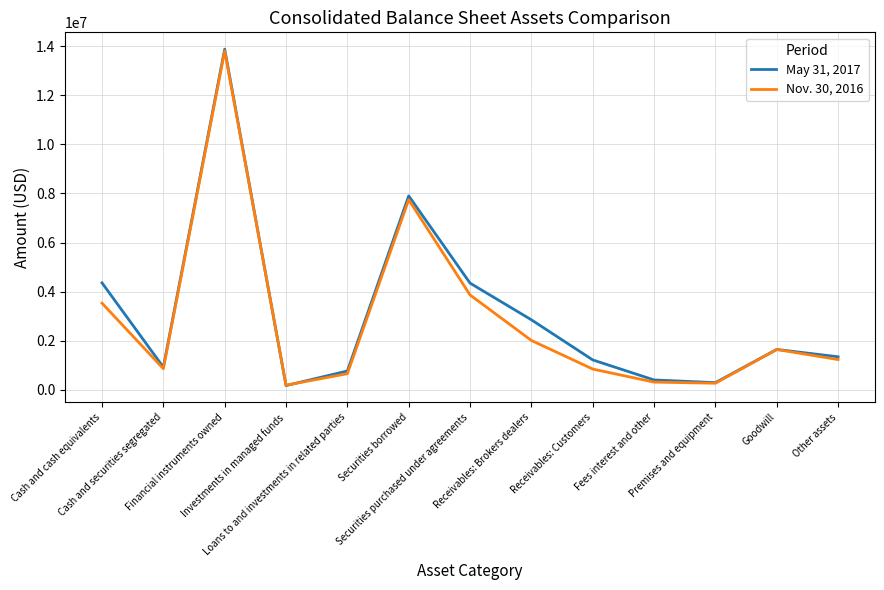

Is this an area chart (filled region under the line)?

No